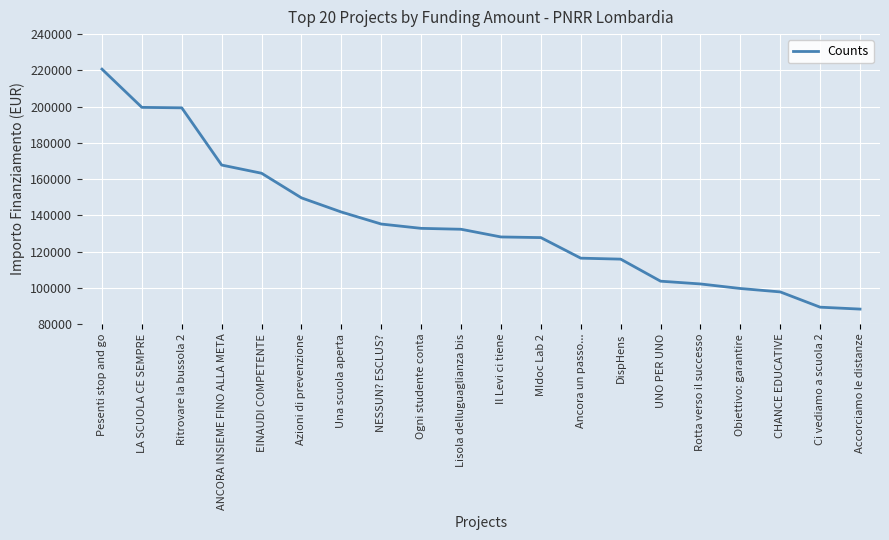

Which category has the highest value across all series?

Pesenti stop and go